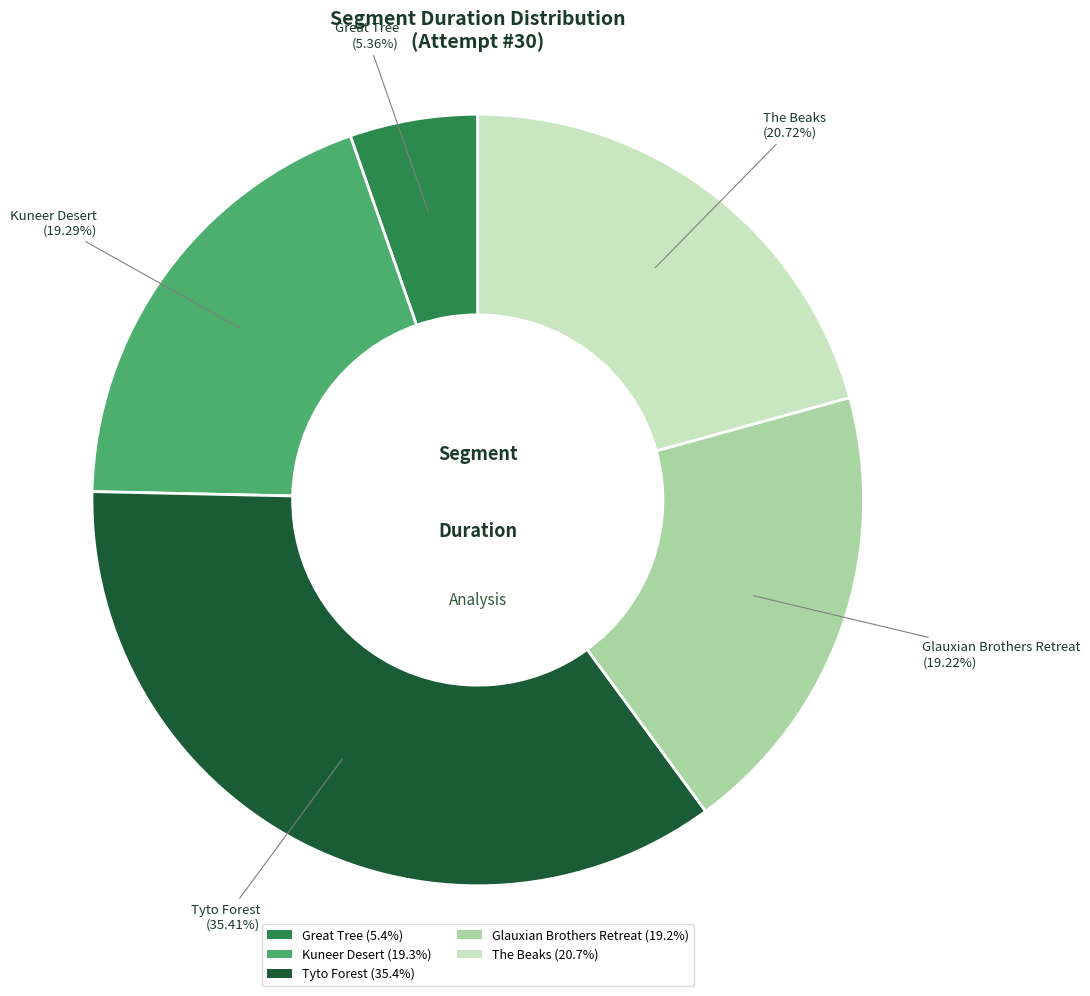

Does The Beaks represent more than half of the total?

No